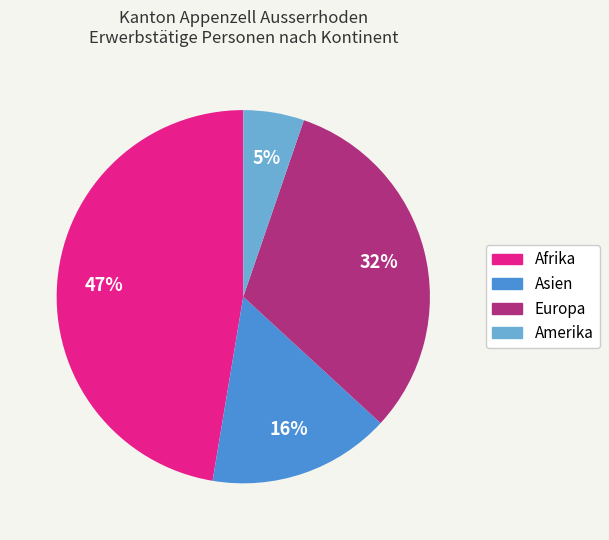

Which category has the smallest portion of the pie?

Amerika